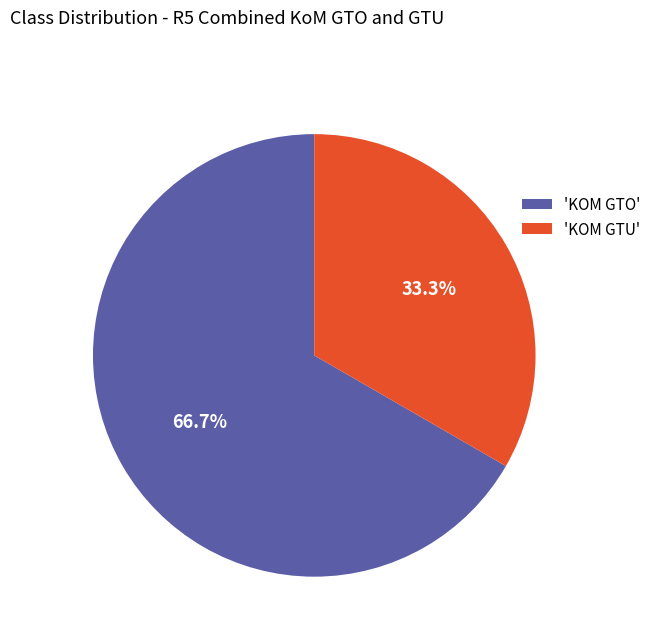

What is the smallest slice in the pie chart?

'KOM GTU'